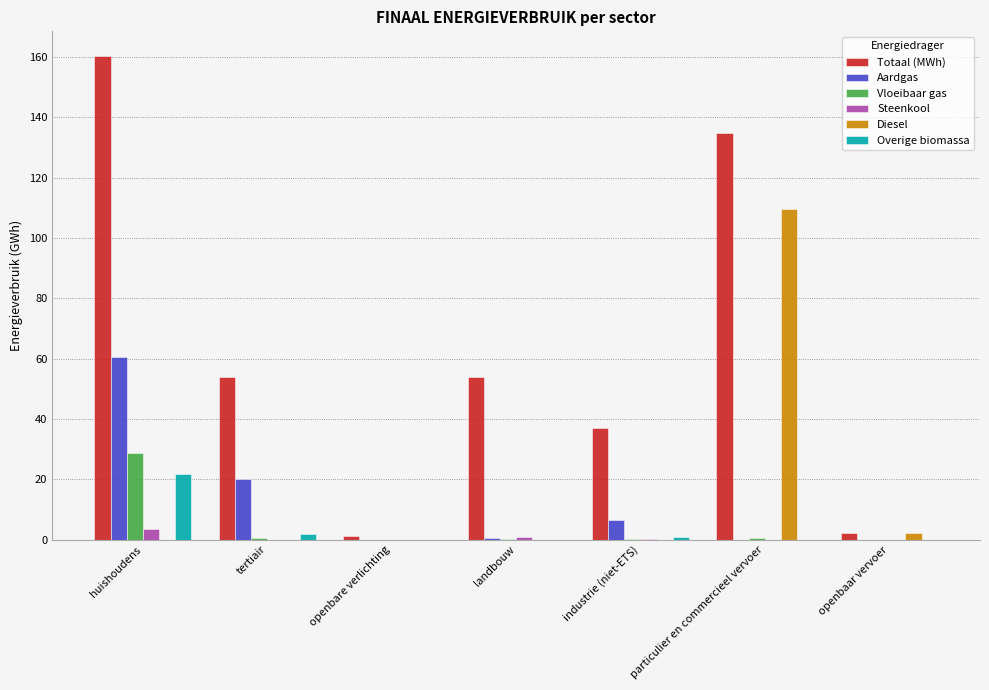

At which label does Totaal (MWh) reach its peak?

huishoudens